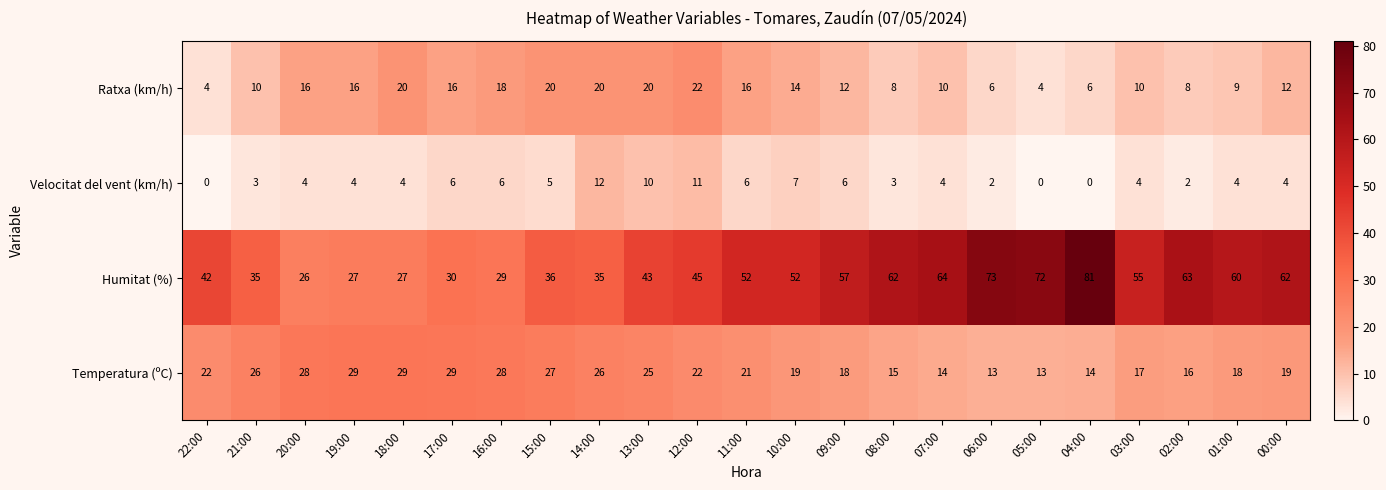

What is the difference between the highest and lowest values at 12:00?

34